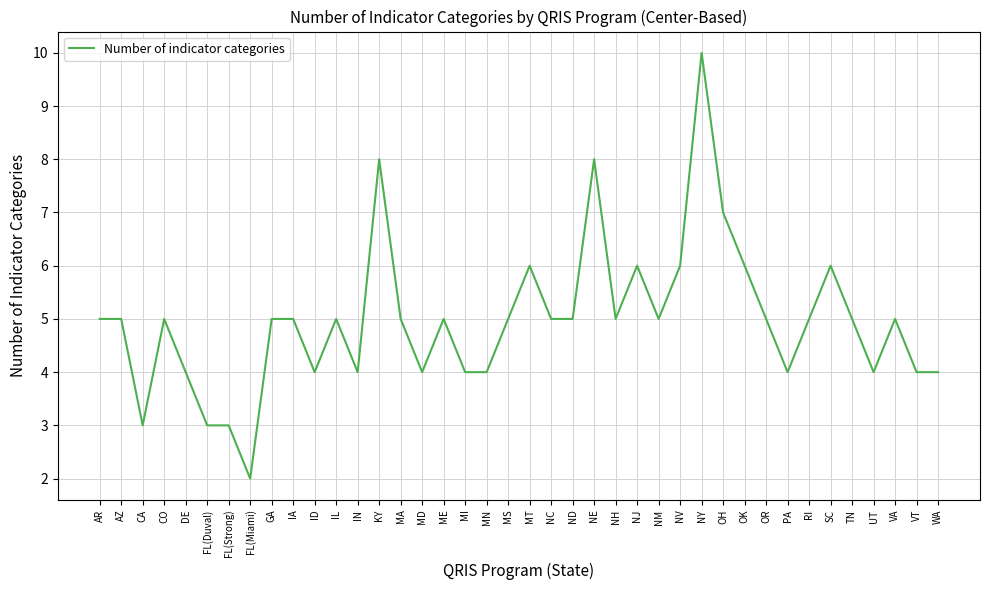

The value at RI is 9. True or false?

False